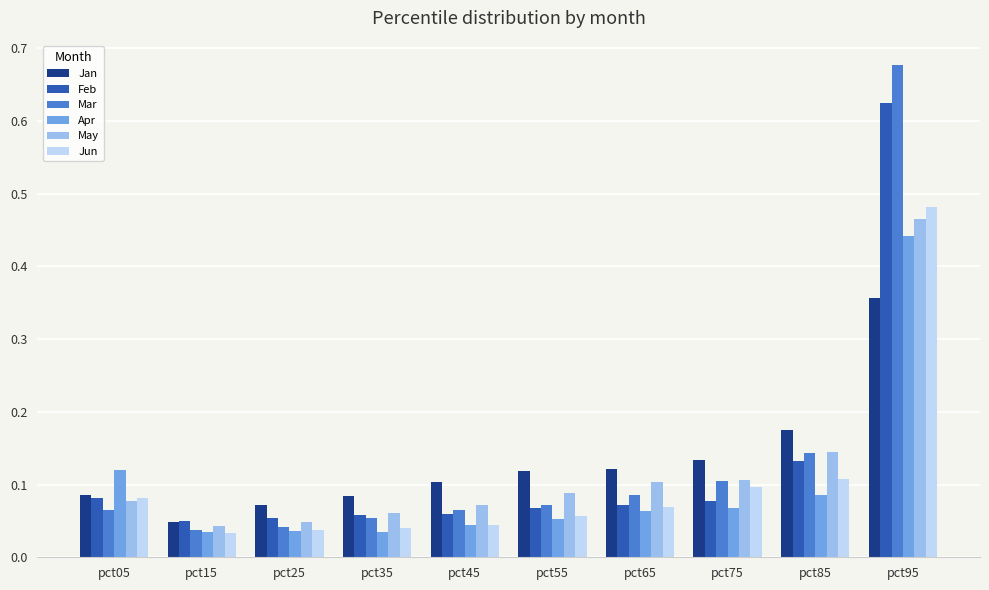

At how many categories does at least one series exceed 0?

10